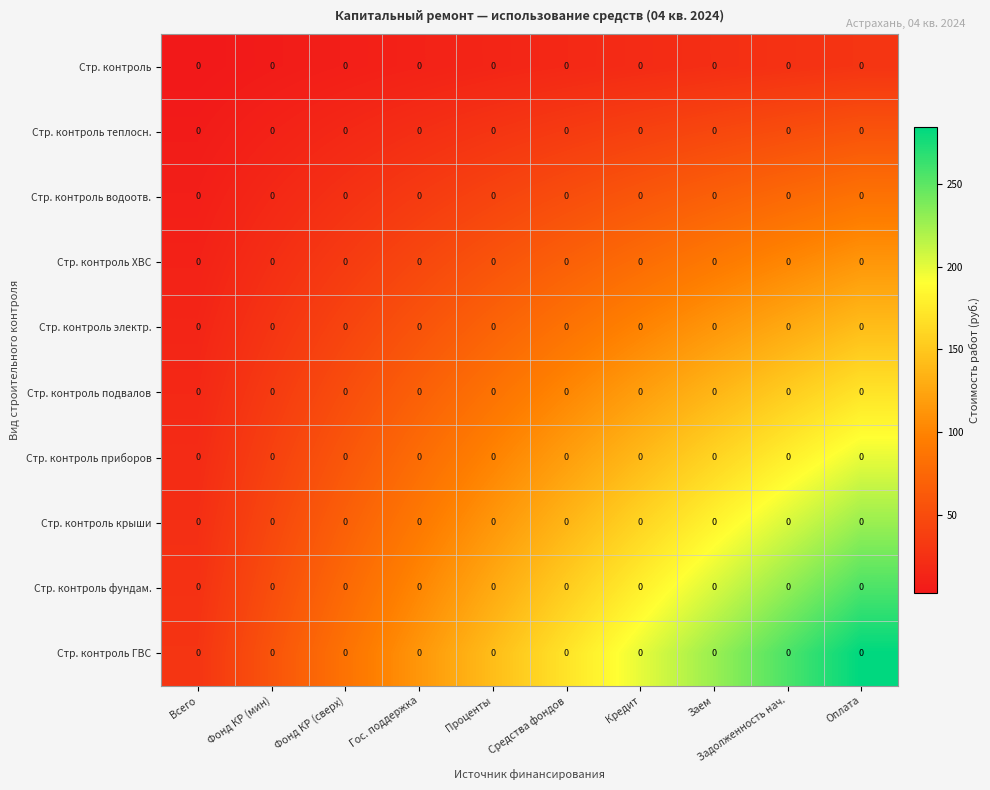

How many data points does each series have?

10